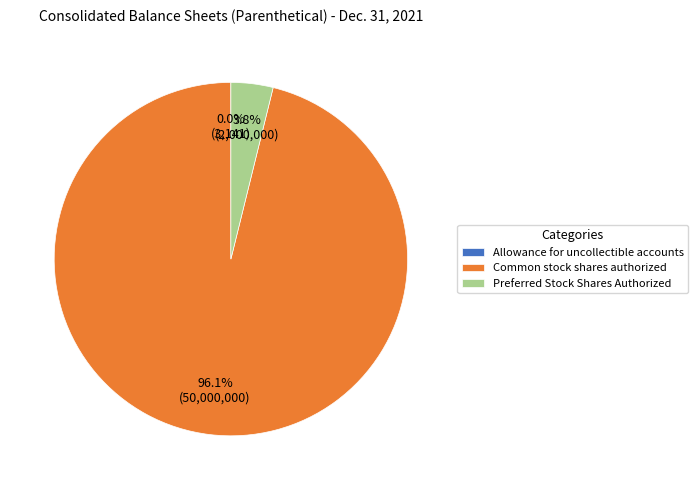

Do Preferred Stock Shares Authorized and Common stock shares authorized together represent more than half of the pie?

Yes